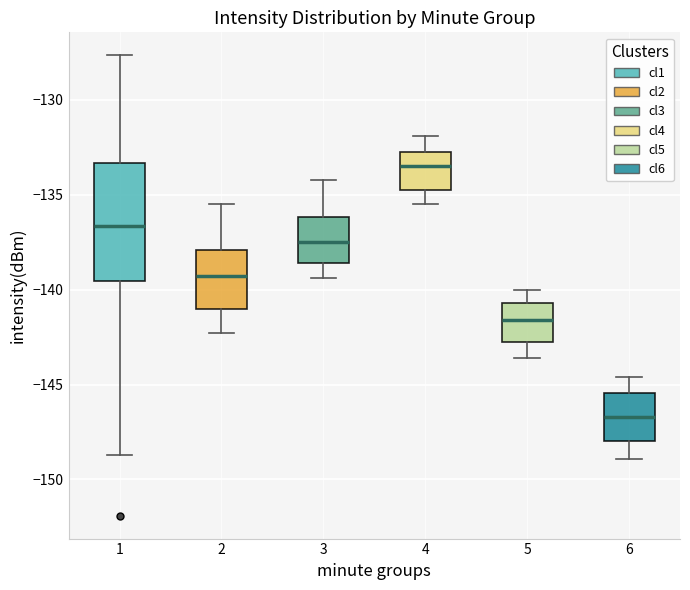

Which box has the highest median line?

4